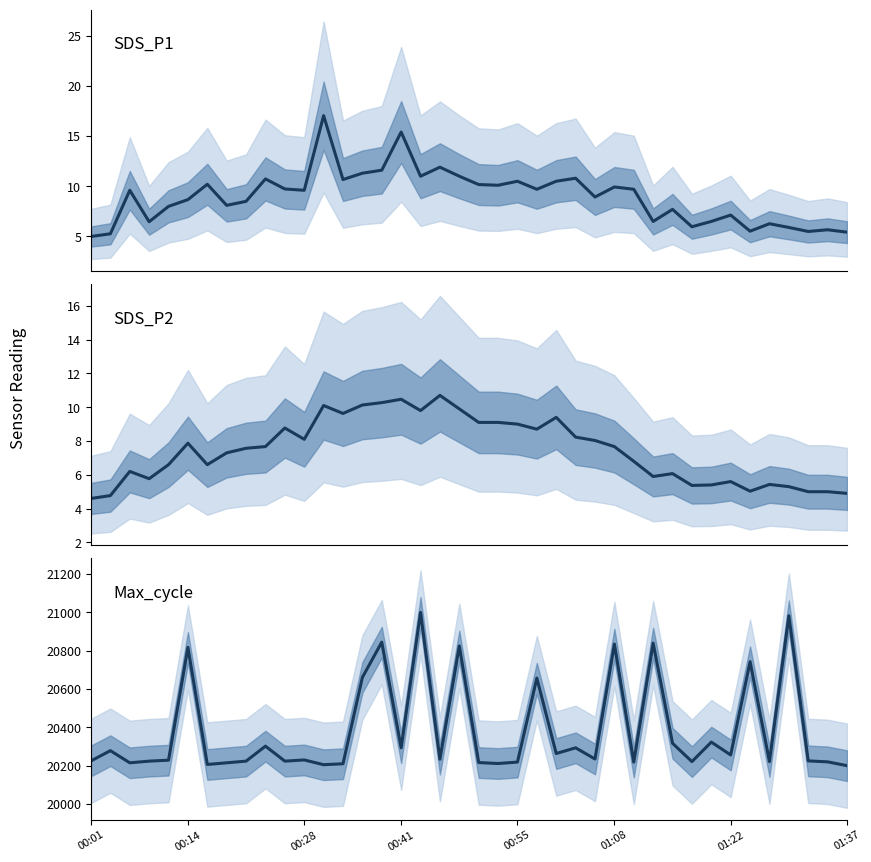

True or false: Max_cycle and SDS_P1 cross at least once.

False